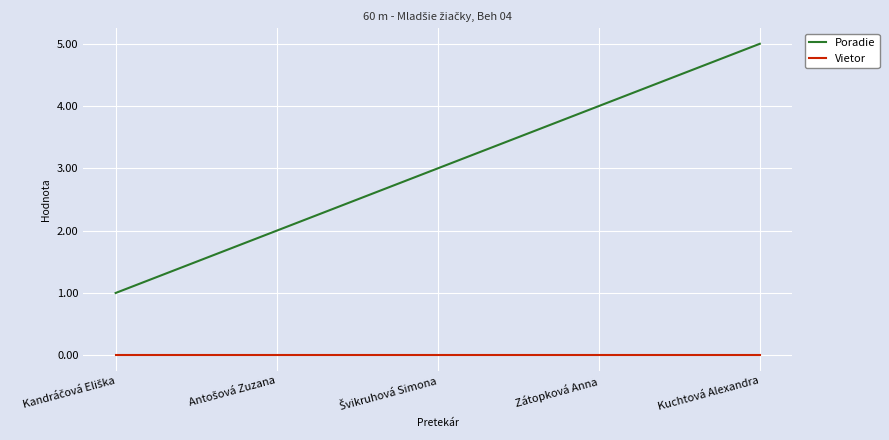

The Poradie series shows 2 at Zátopková Anna. True or false?

False